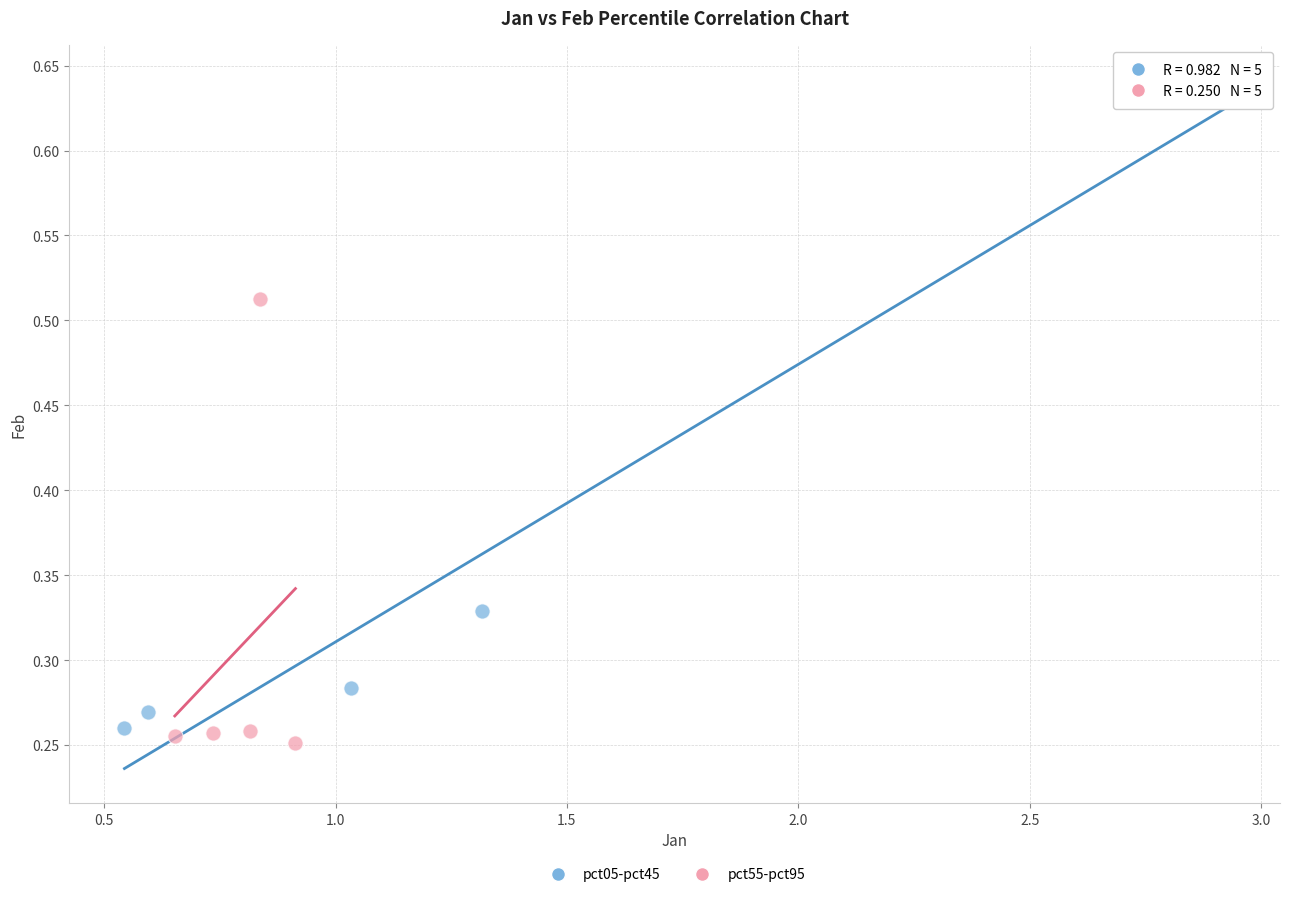

Which series reaches the maximum Y coordinate?

pct05-pct45